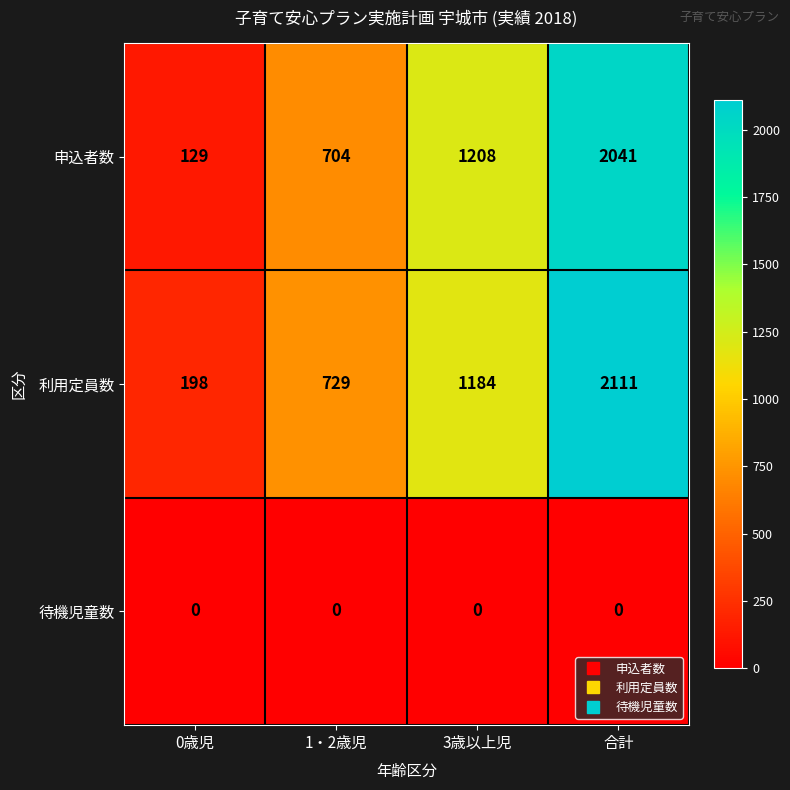

What is the greatest value displayed?

2111